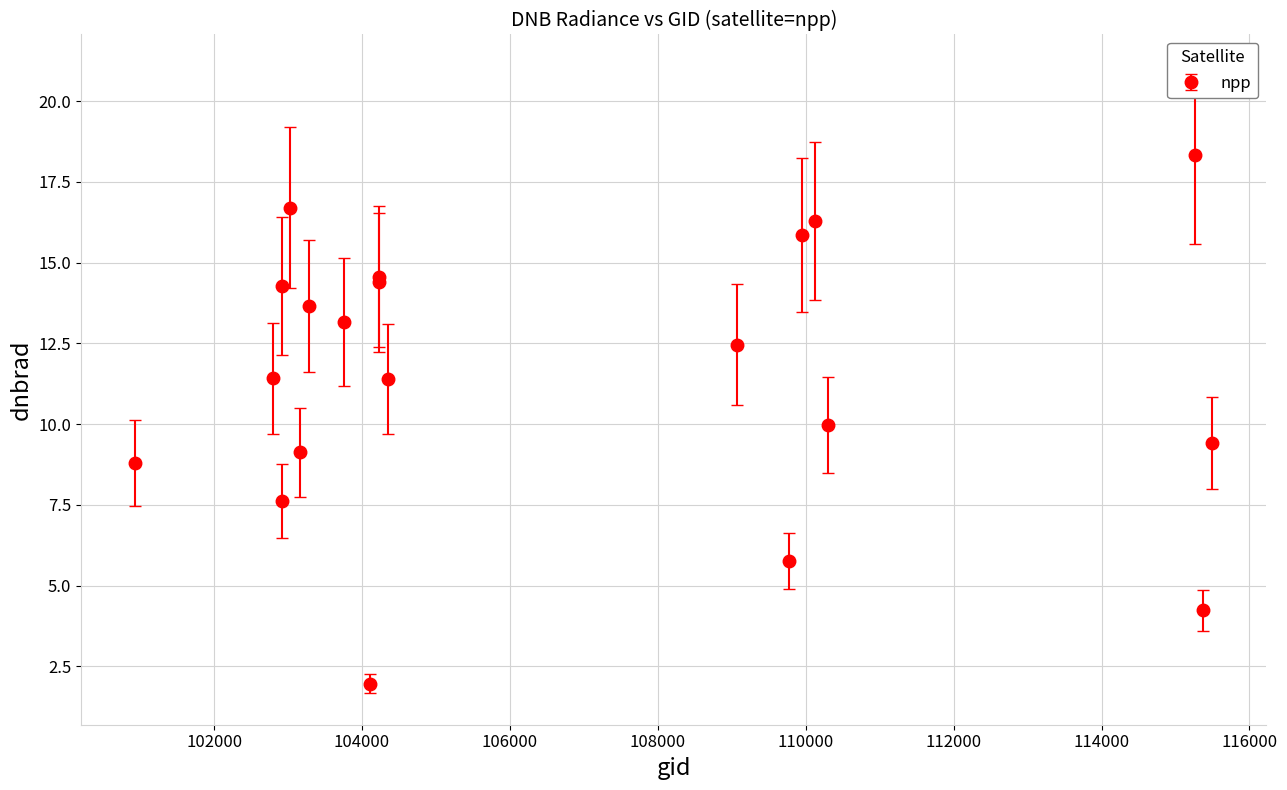

What is the difference between the maximum and minimum values?

16.4